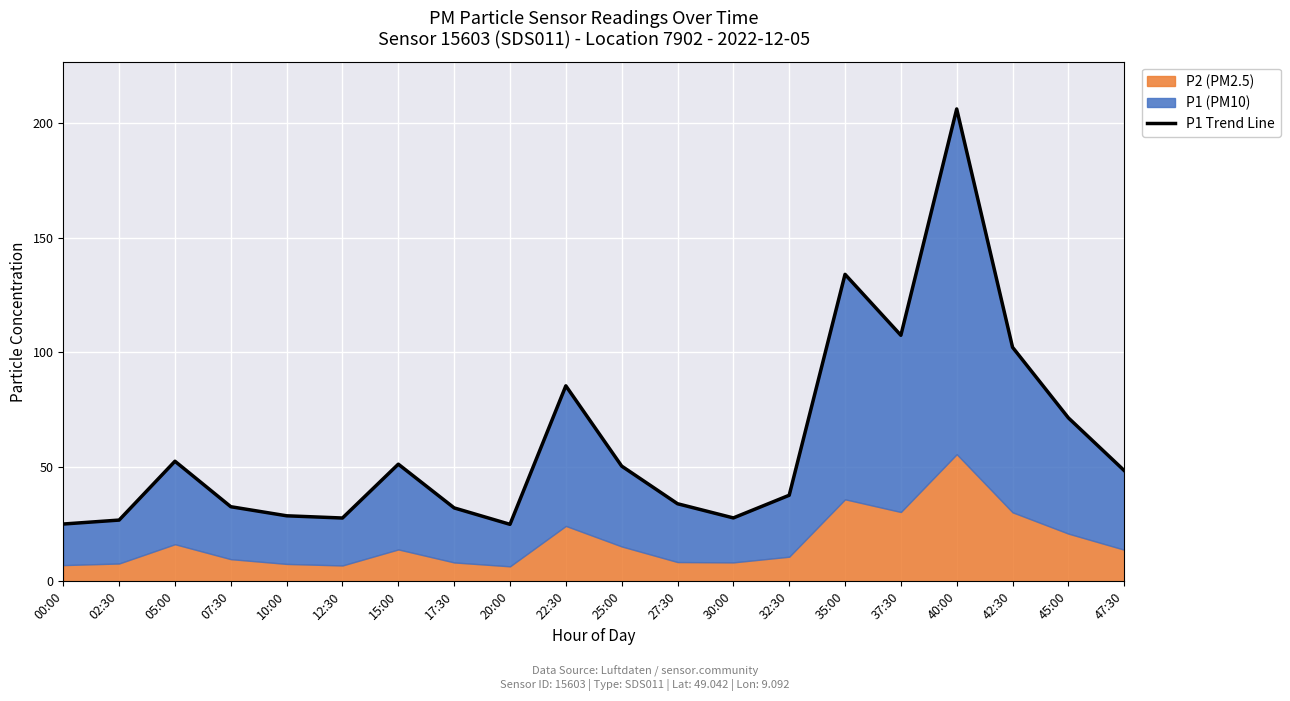

What is the sum of the values at 35:00 and 42:30?

236.1